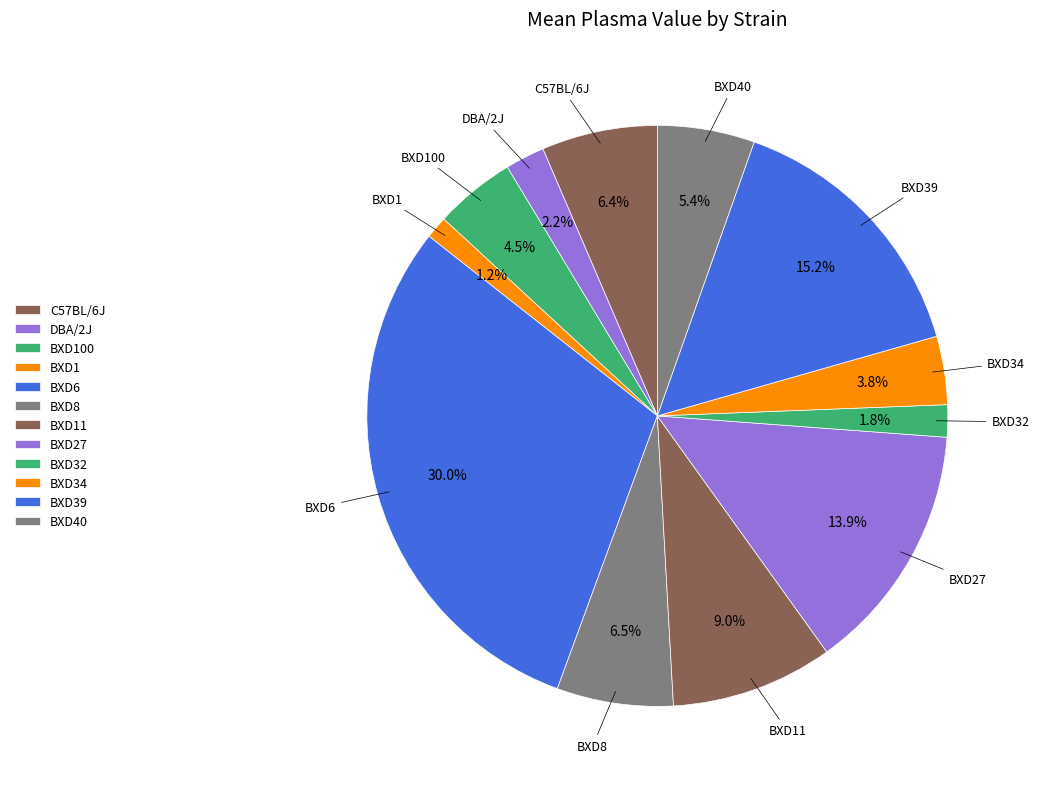

Which slice is the largest?

BXD6